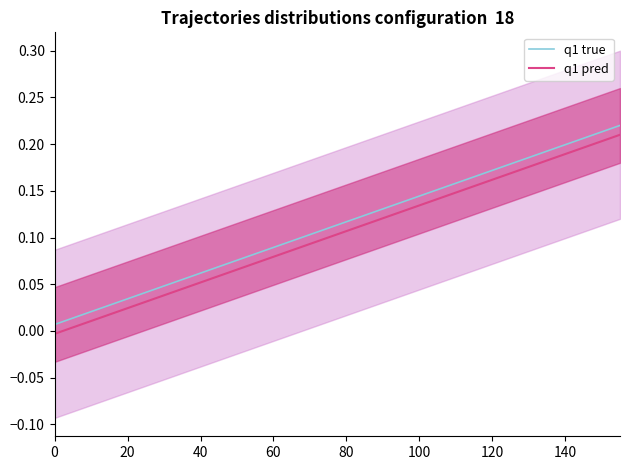

True or false: the data has more than 2 interior local peaks.

False